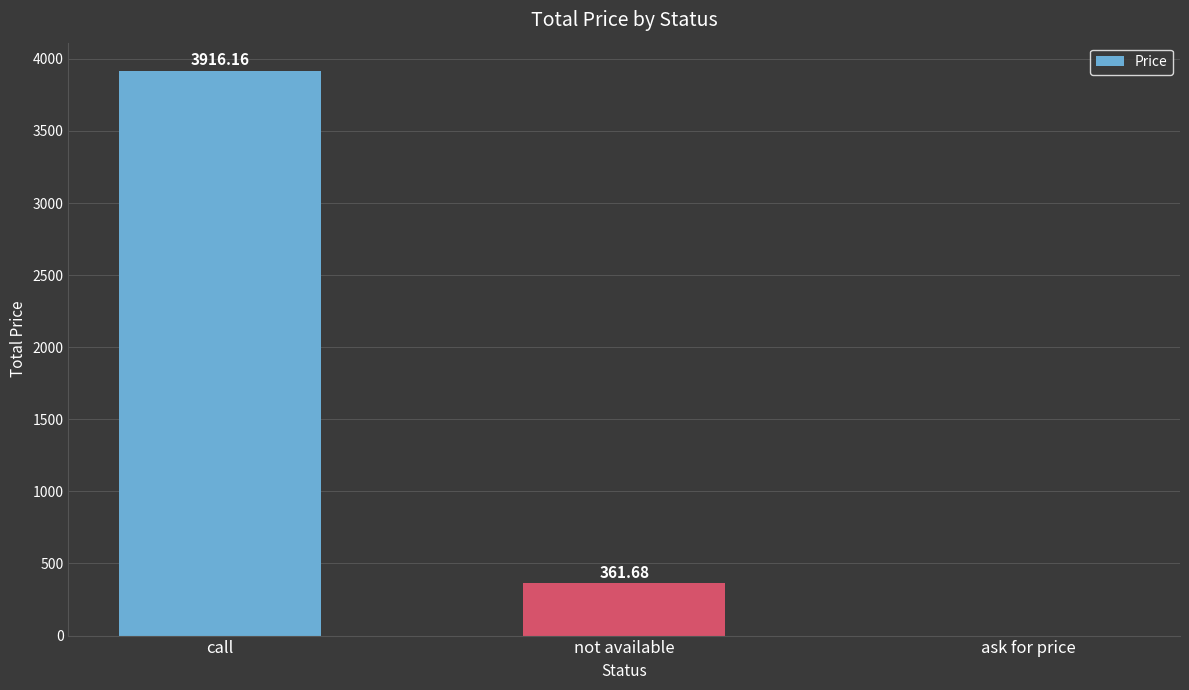

At which label does the data first exceed 361?

call